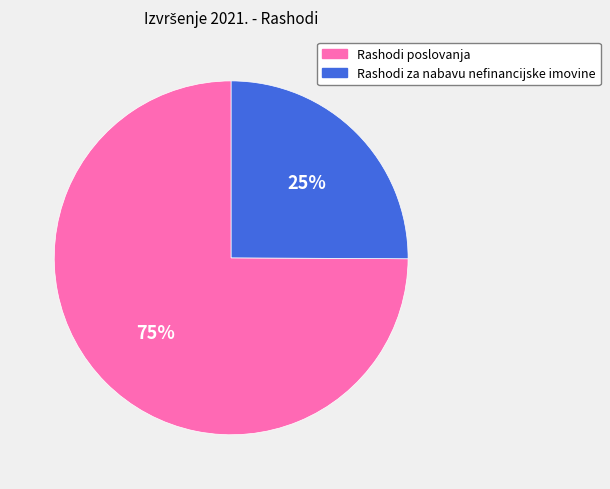

The Rashodi za nabavu nefinancijske imovine slice represents 17% of the pie. True or false?

False